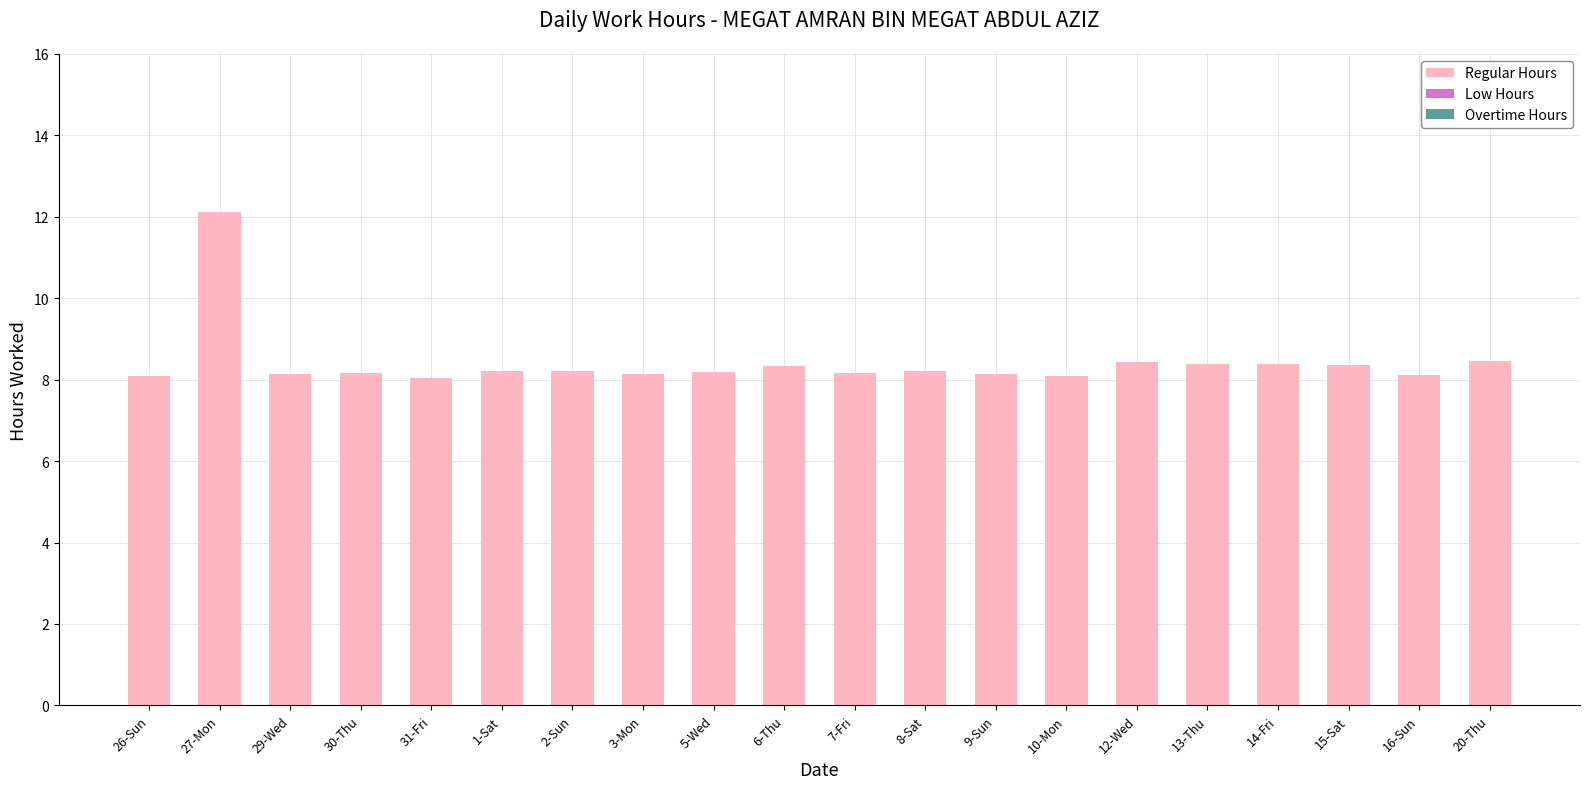

What is the label of the 9th bar from the left?

5-Wed